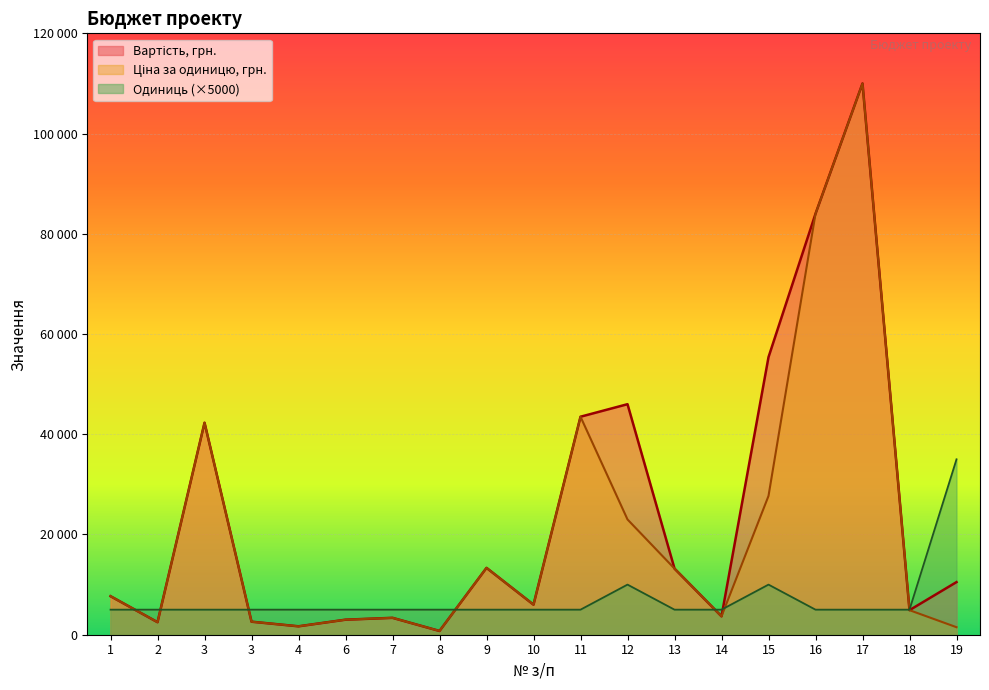

At 11, list the series in order from smallest to largest.

Одиниць, Вартість, грн., Ціна за одиницю, грн.